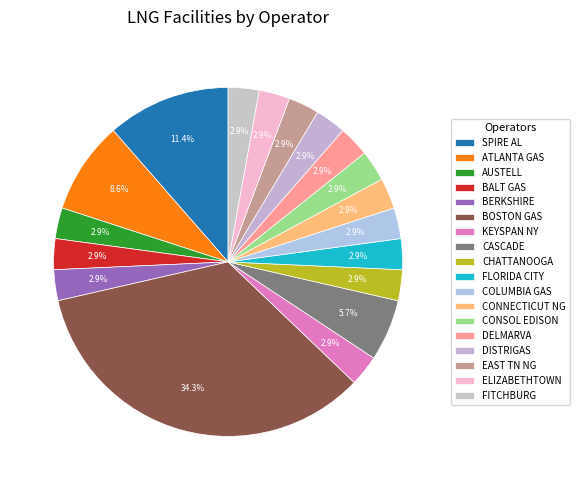

To the nearest percent, what is the difference between the largest and smallest slice percentages?

31%